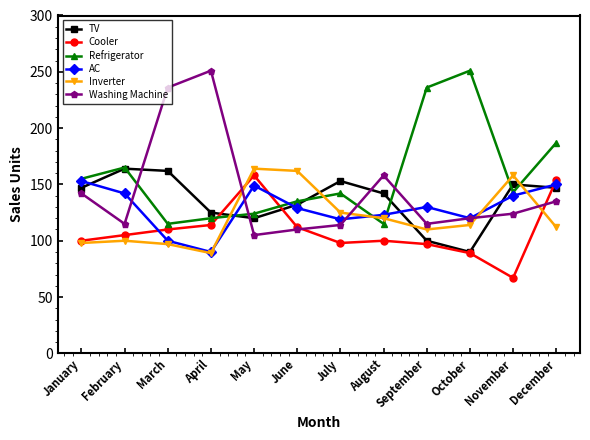

Between which two adjacent categories do Cooler and Washing Machine first intersect?

April and May